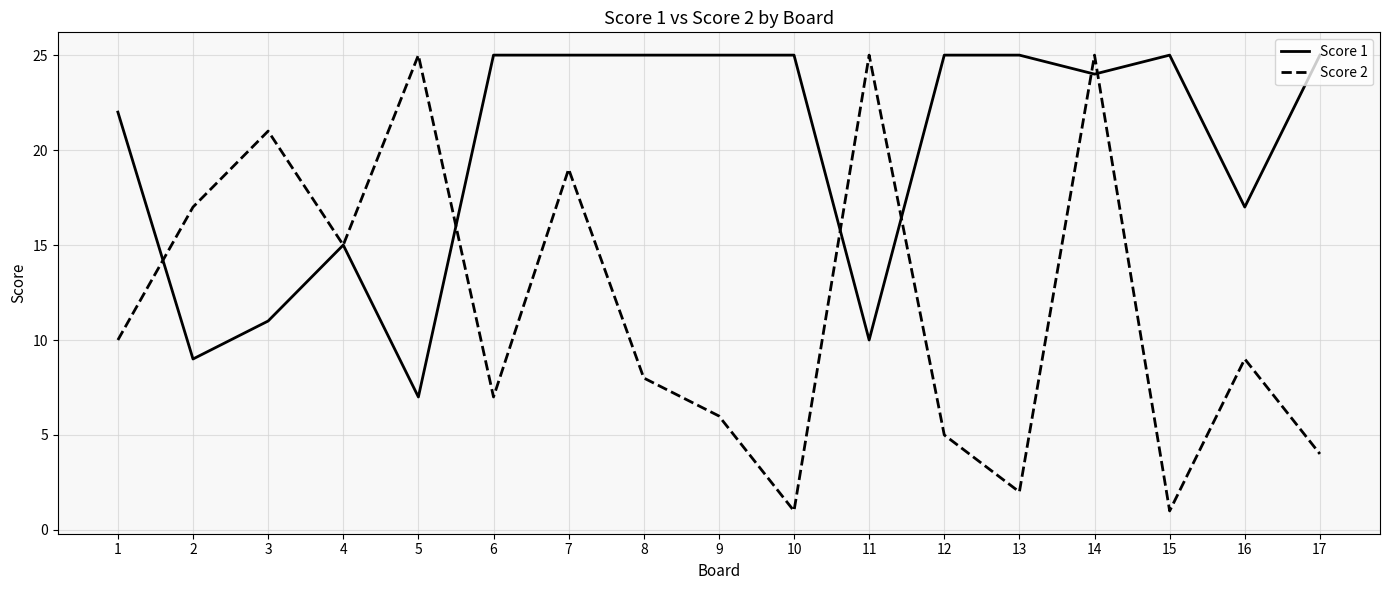

At which category does Score 2 reach its first local valley?

4